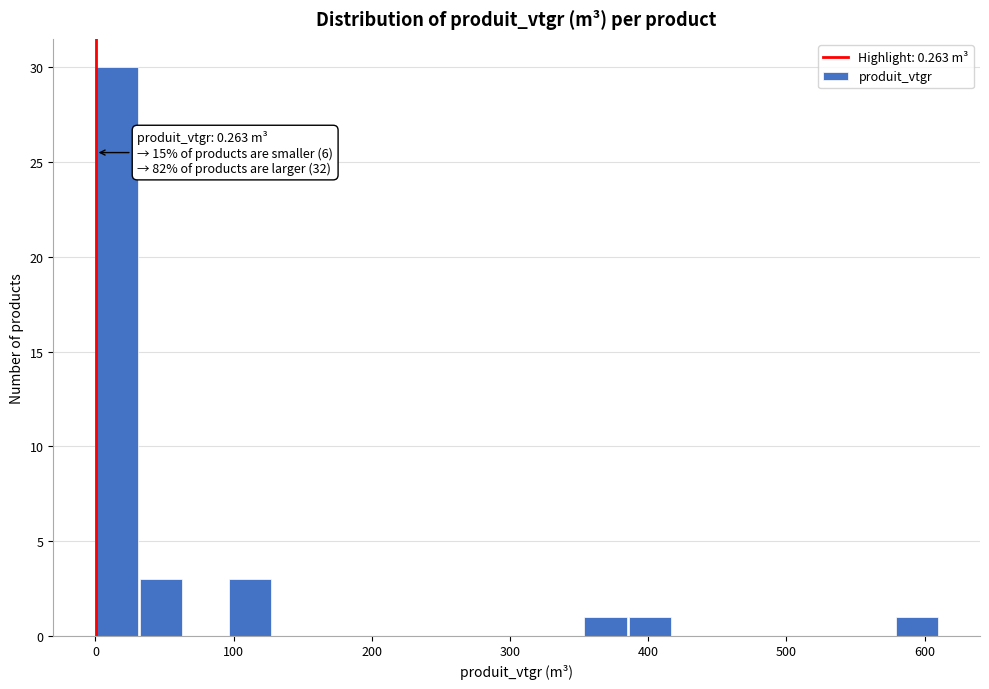

Around what value on the x-axis is the tallest bar? Give the approximate position of its centre, as read against the axis.

20